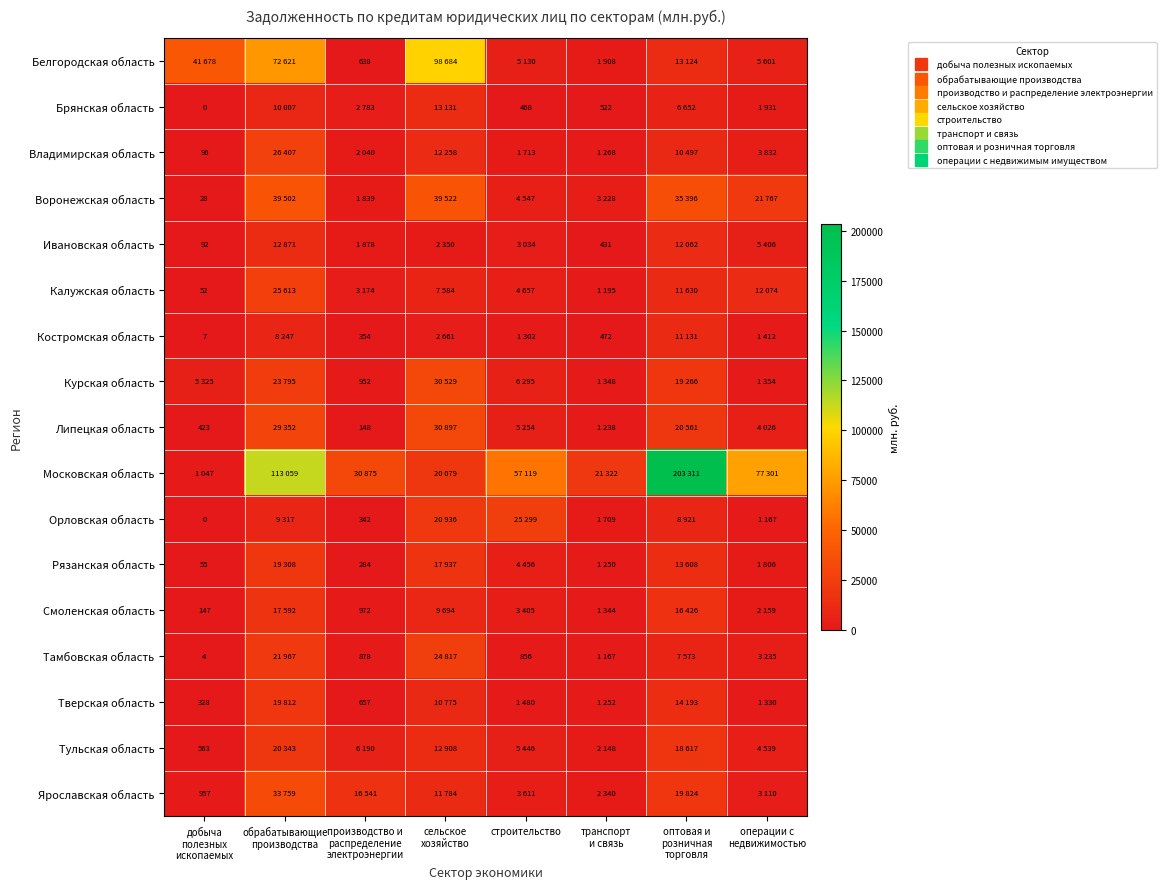

Between строительство and обрабатывающие
производства, which is larger?

обрабатывающие
производства